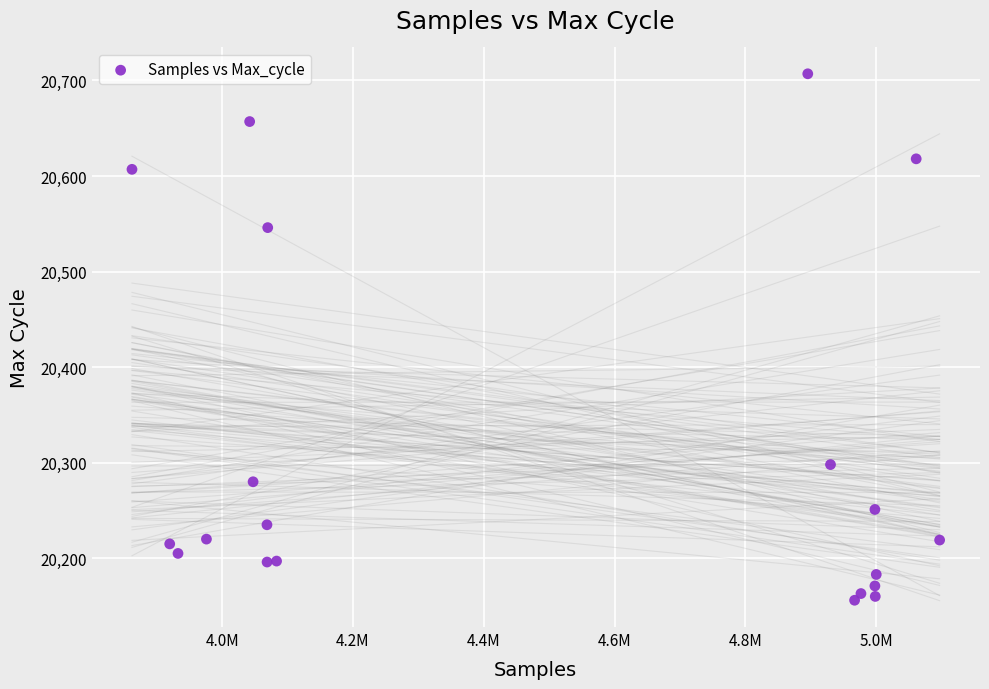

What is the range of Y values (max minus min)?

551